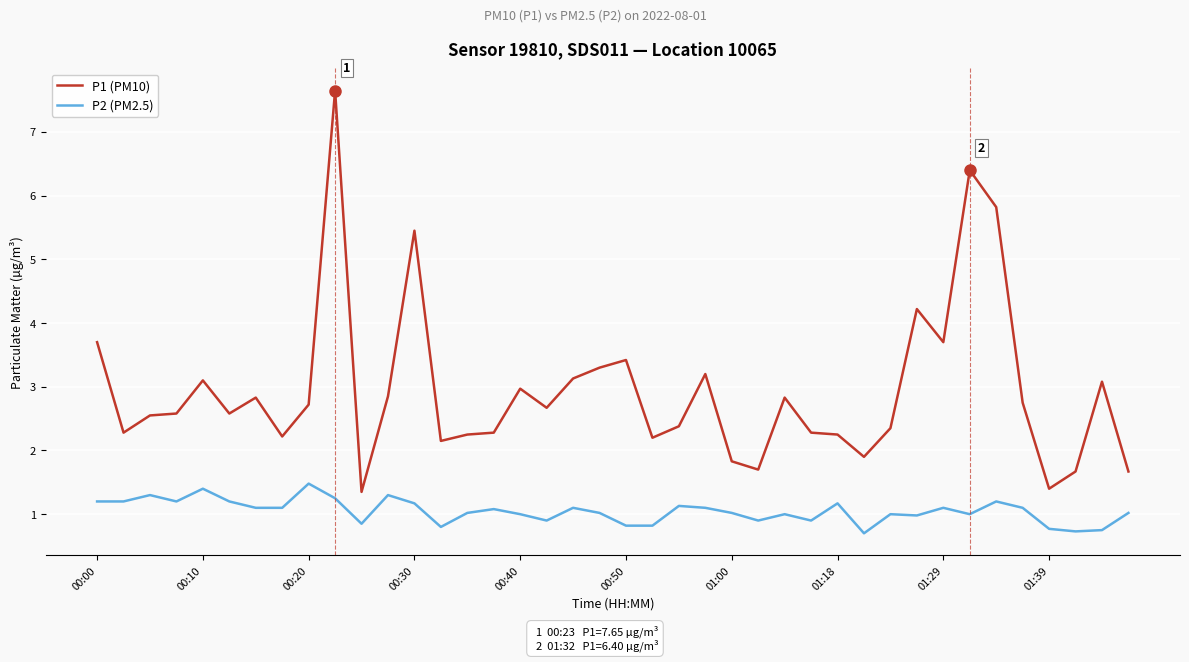

True or false: P1 (PM10) and P2 (PM2.5) intersect in this chart.

False